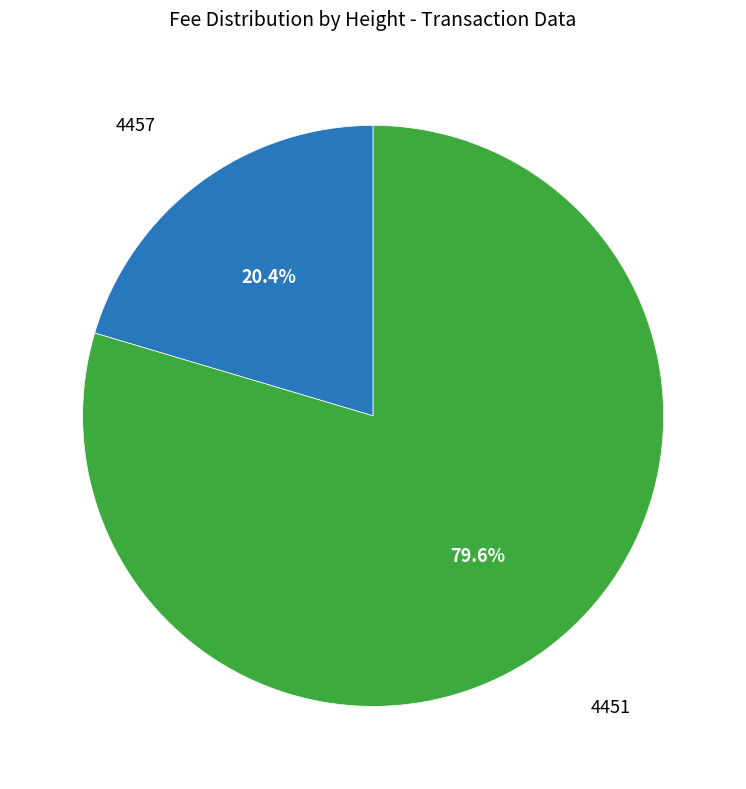

Is there any slice that represents more than half of the pie?

Yes